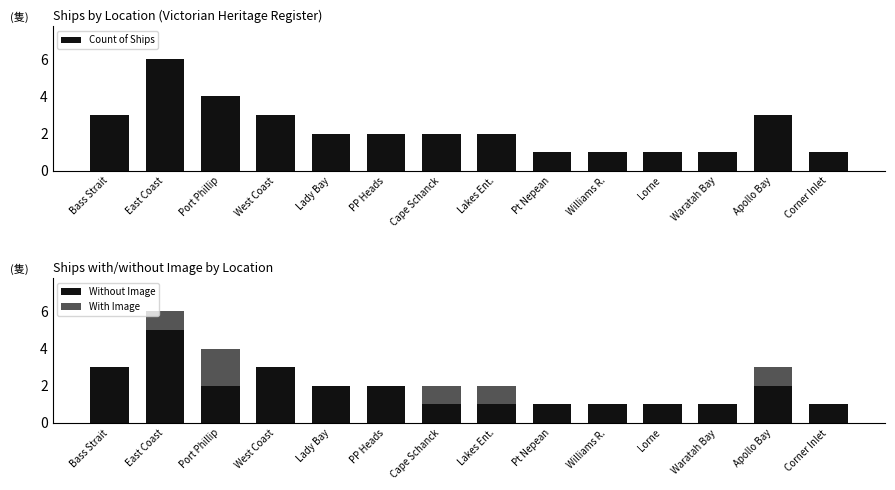

What is the difference between the maximum and minimum values in the Count of Ships series?

5